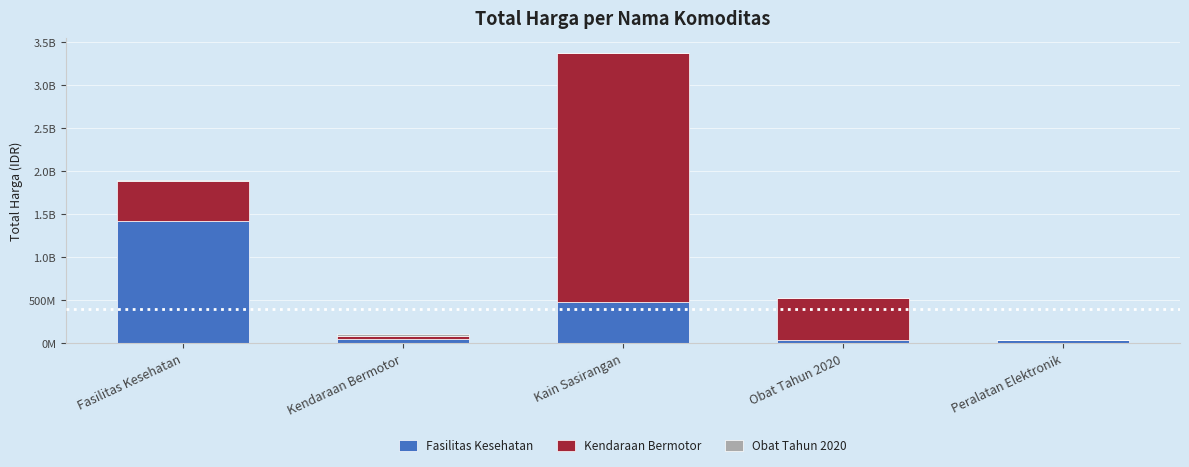

What is the average value of the Fasilitas Kesehatan series?

403927828